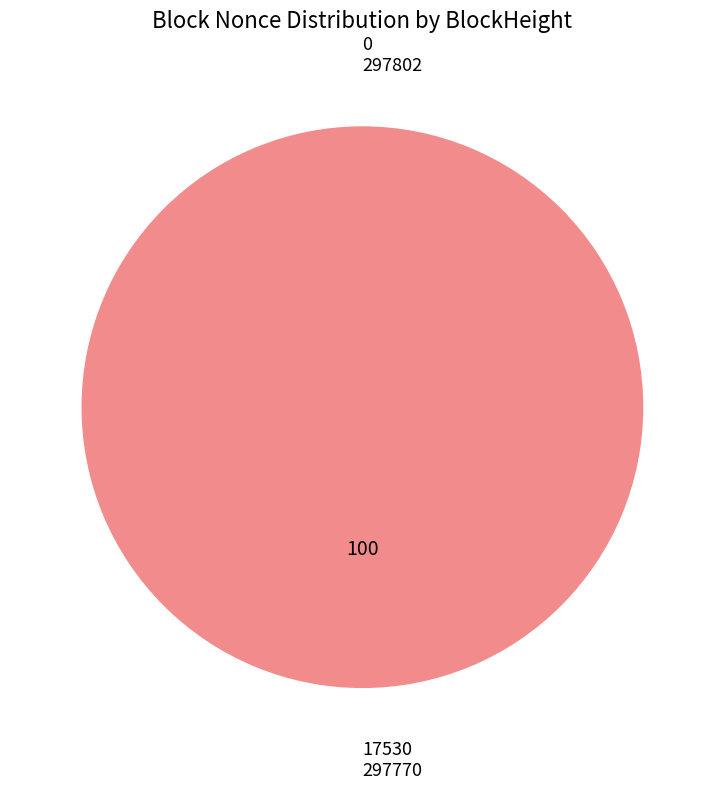

Does 297770 account for over 50% of the chart?

Yes